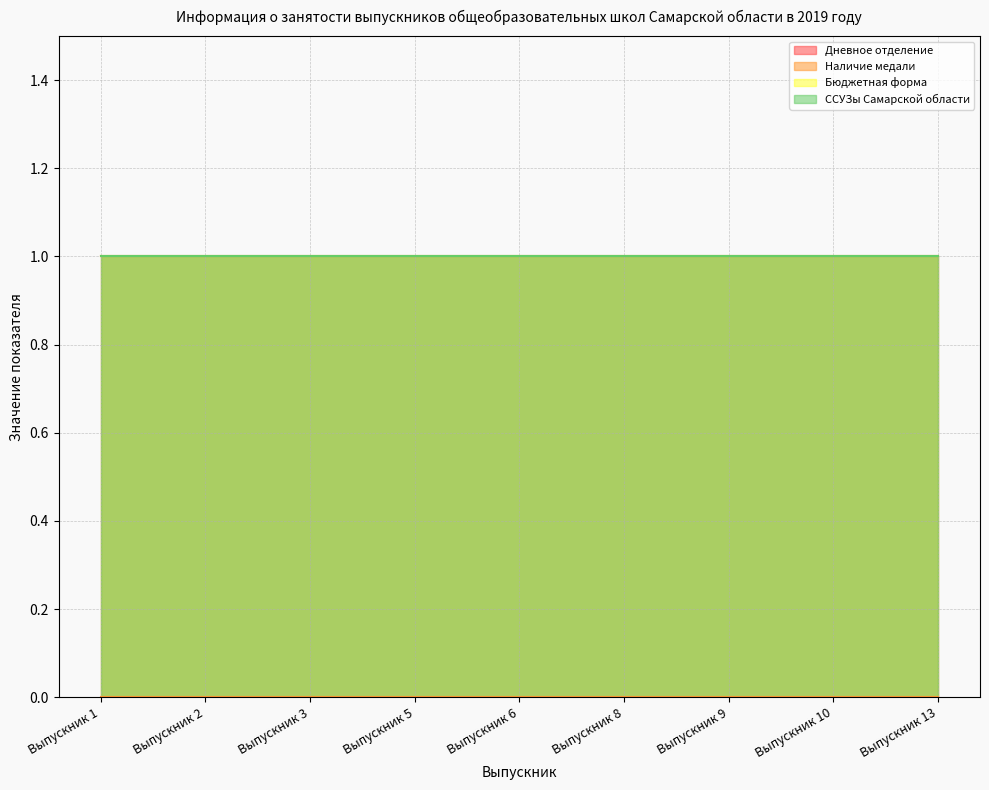

Rank the series at Выпускник 10 from highest to lowest value.

Дневное отделение, Бюджетная форма, ССУЗы Самарской области, Наличие медали